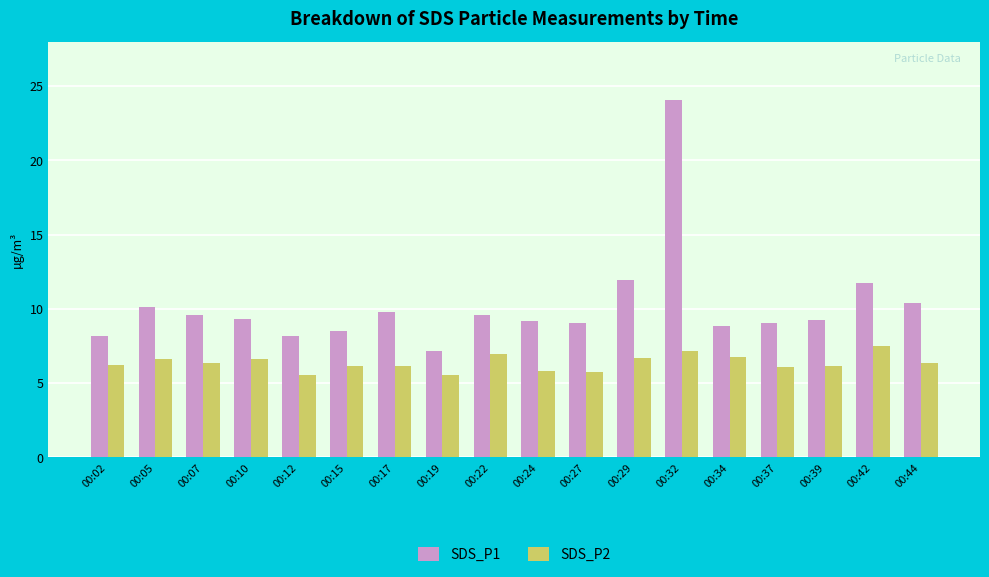

What are all the series names shown in the legend?

SDS_P1, SDS_P2